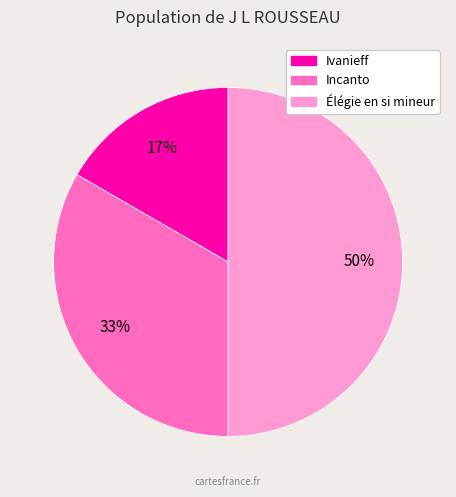

Rank the categories by value from highest to lowest.

Élégie en si mineur, Incanto, Ivanieff